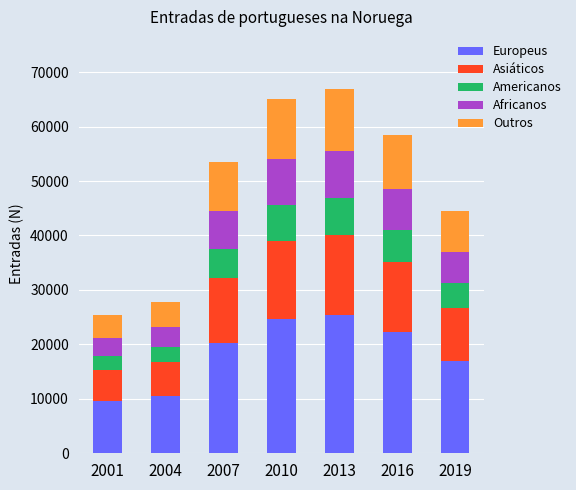

How many categories are shown in the chart?

7